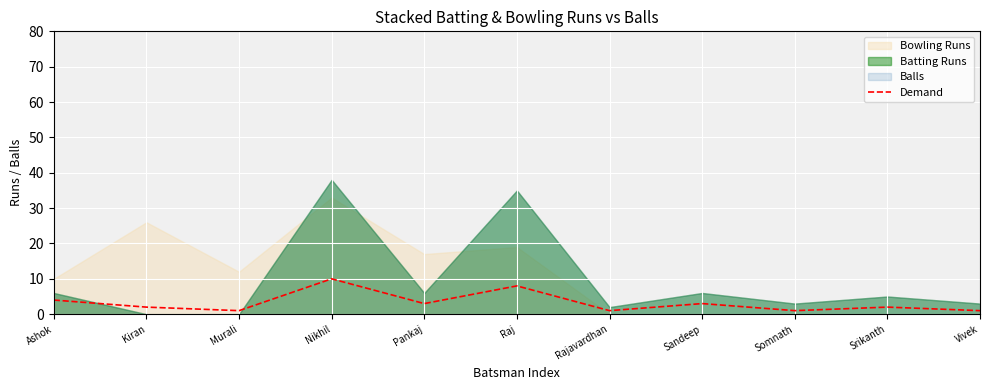

The Demand series shows 2 at Kiran. True or false?

True